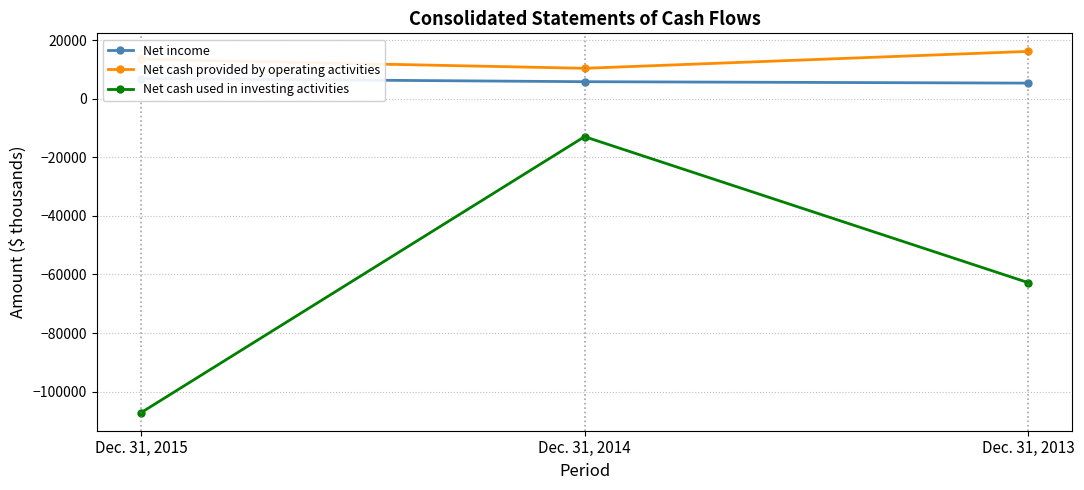

What is the lowest value of the Net cash used in investing activities series?

-107216